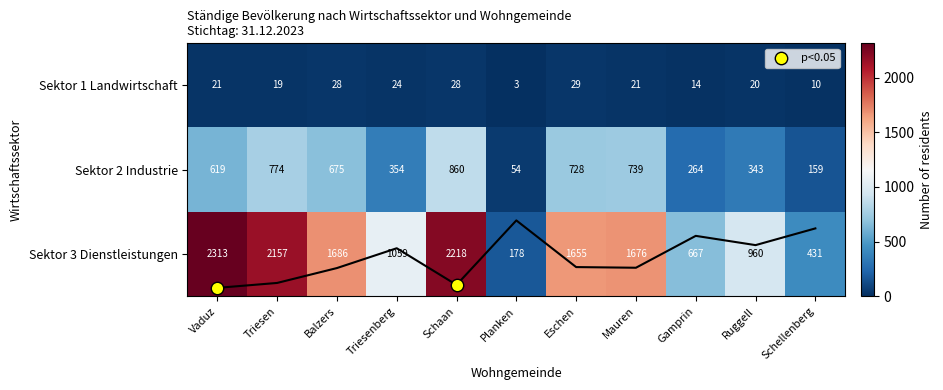

How many values in the Sektor 3 Dienstleistungen series are below 1655?

5